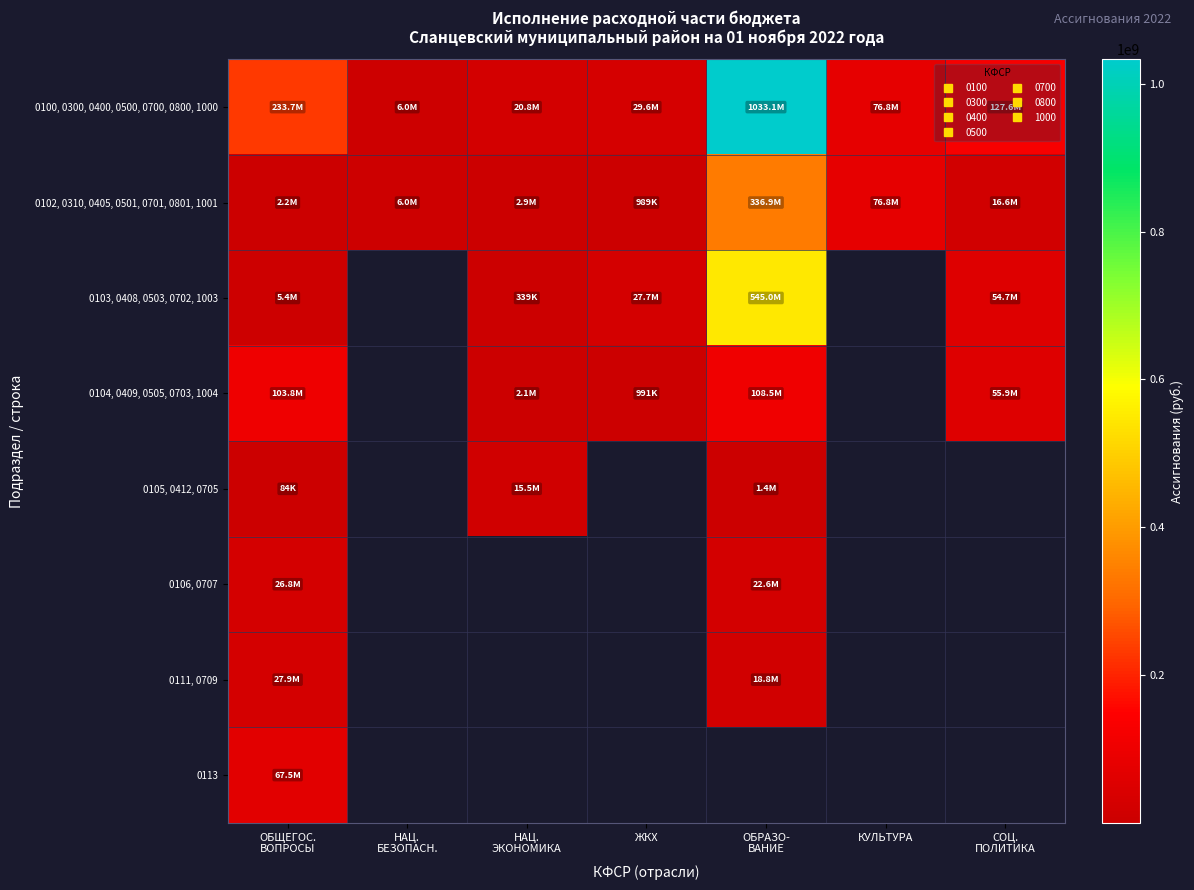

Which series has the largest total across all categories?

0100, 0300, 0400, 0500, 0700, 0800, 1000